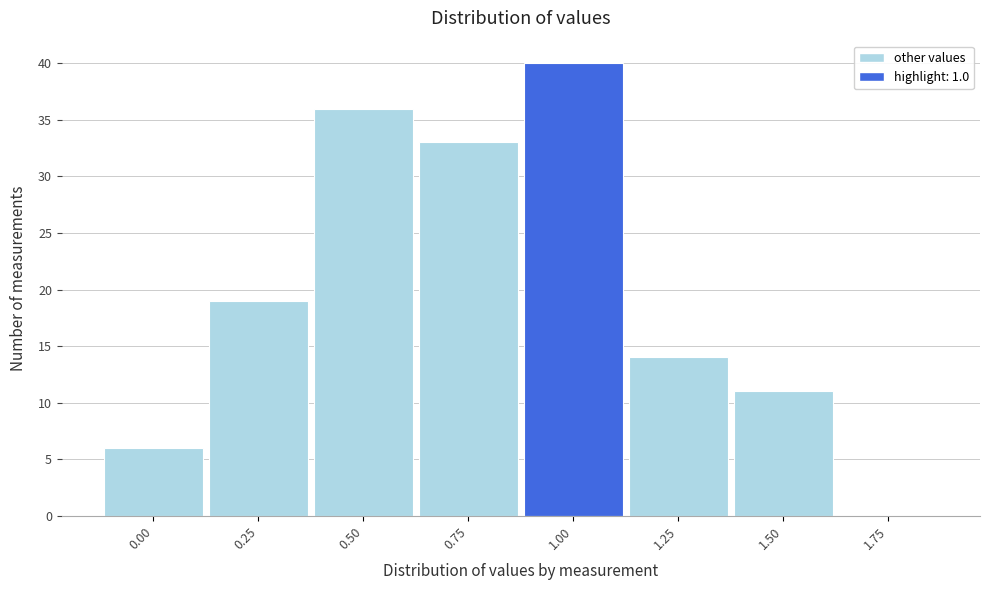

What is the height of the bar covering 0.375 to 0.625 on the x-axis? Neither the bar edges nor the heights are printed on the chart, so give them approximately, as read against the axes.

36